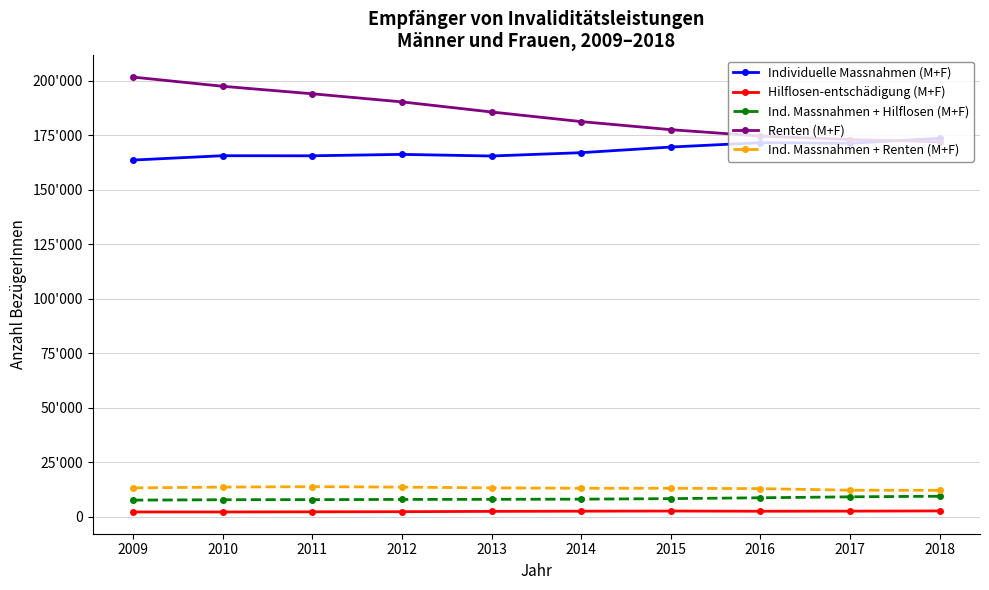

What is the difference between the Ind. Massnahmen + Renten (M+F) values at 2017 and 2010?

1426